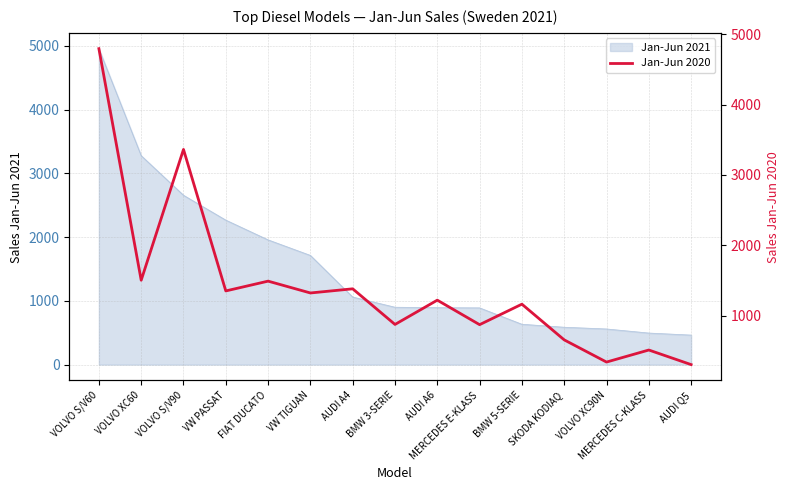

What is the minimum value shown in the chart?

307